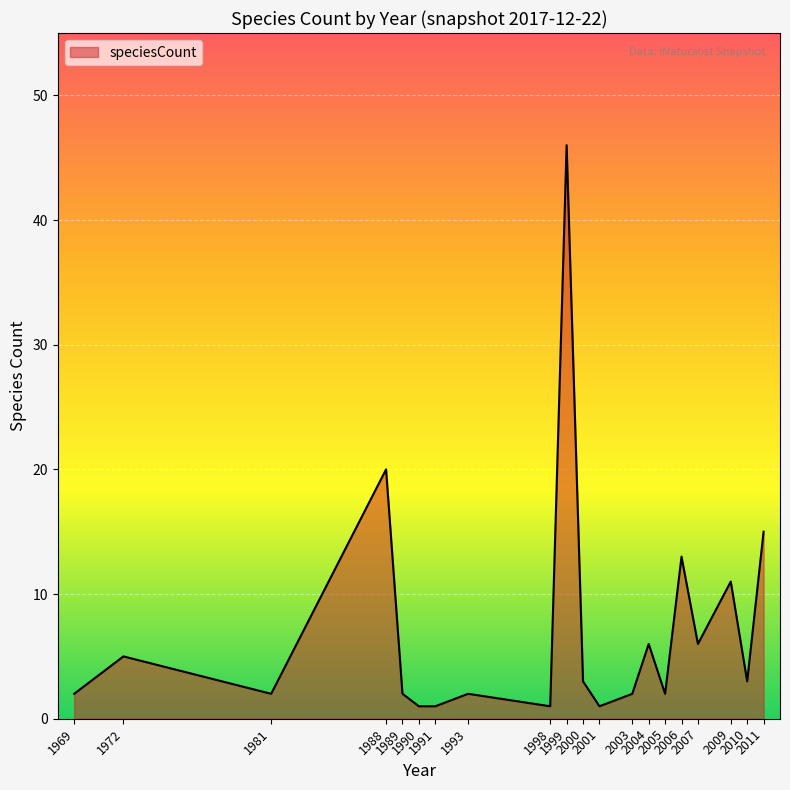

Where does the data first go above 3?

1972